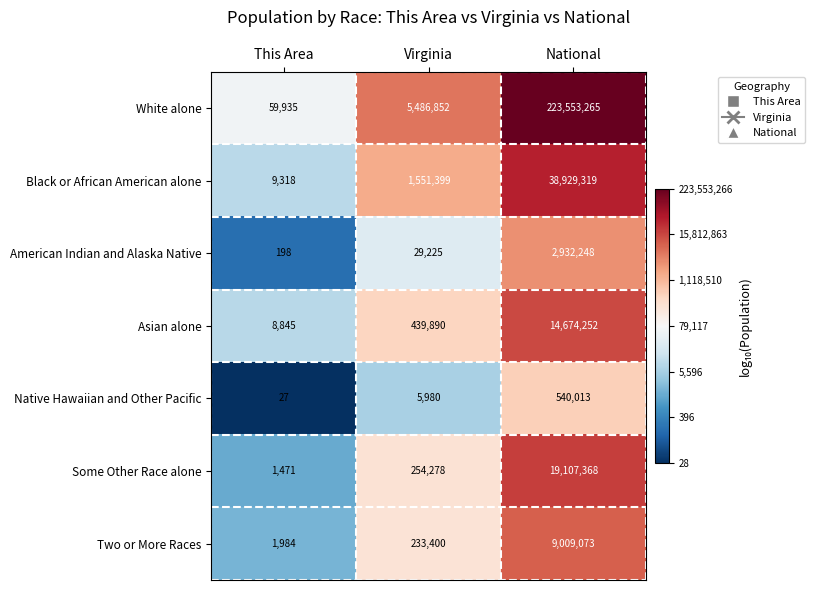

What is the lowest value of the Native Hawaiian and Other Pacific series?

27